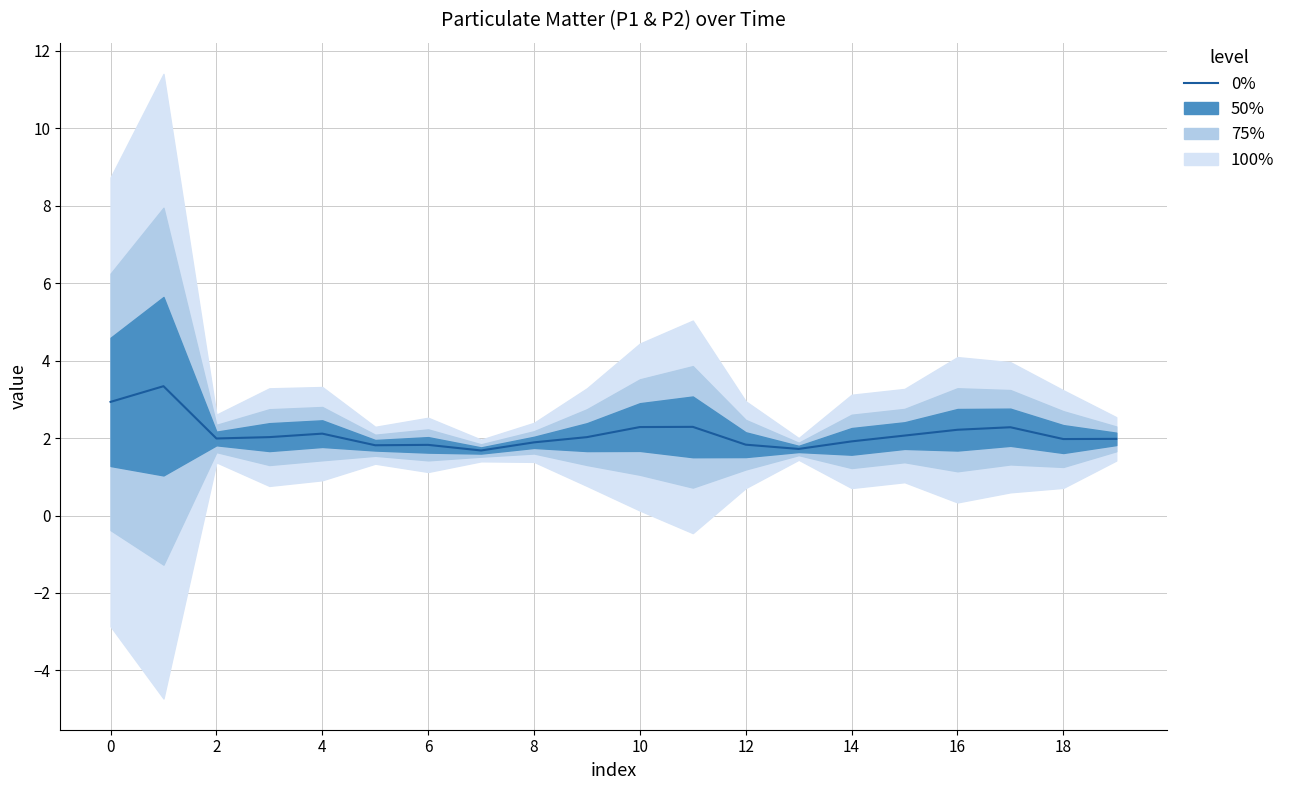

How many lines are shown in the chart?

1